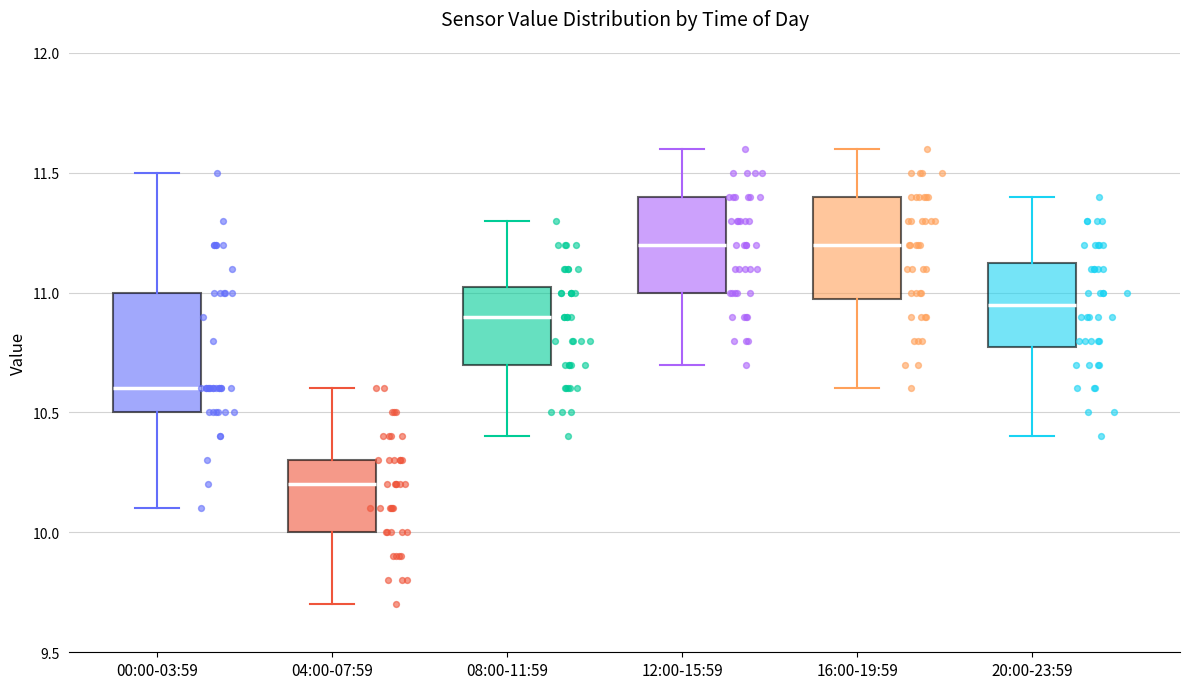

Which box's median line is the lowest?

04:00-07:59